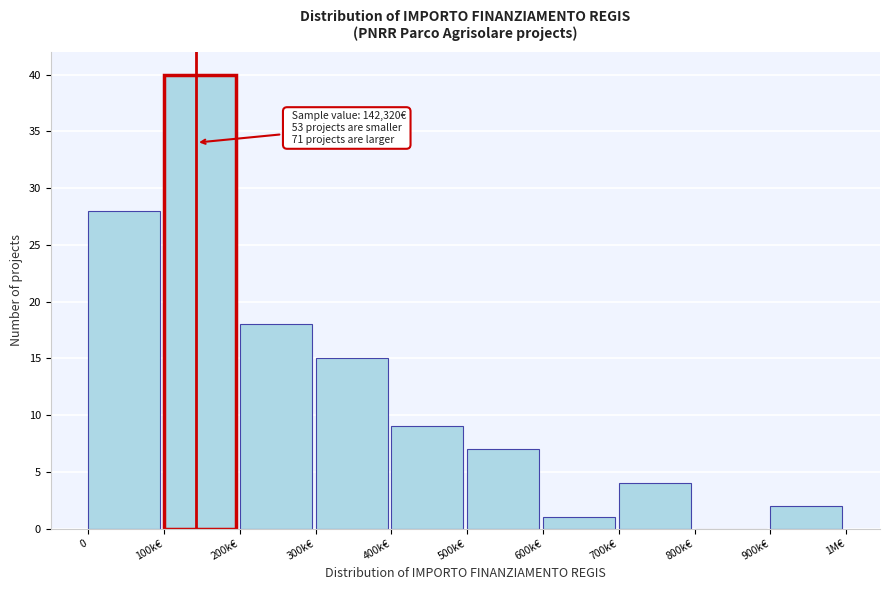

Reading left to right, what are all the values shown in this chart?

0=28	100k€=40	200k€=18	300k€=15	400k€=9	500k€=7	600k€=1	700k€=4	800k€=0	900k€=2